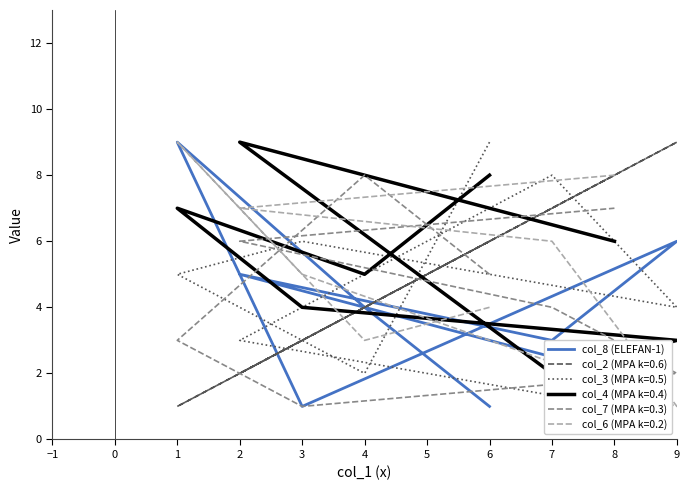

Is it true that the value at 8 is 3?

False